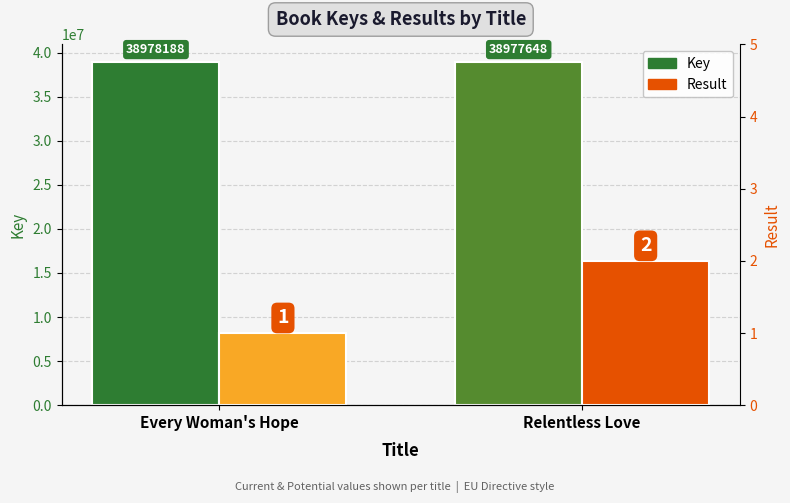

What is the label of the 2nd bar from the left?

Relentless Love